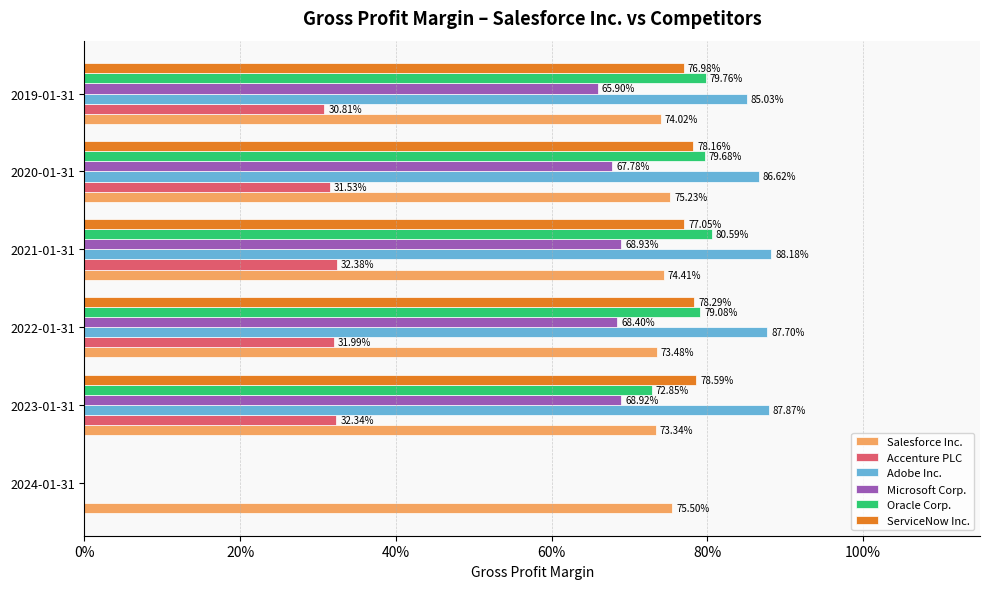

Reading left to right, transcribe all the data shown in this chart.

Salesforce Inc.: 0.8	0.7	0.7	0.7	0.8	0.7
Accenture PLC: 0.0	0.3	0.3	0.3	0.3	0.3
Adobe Inc.: 0.0	0.9	0.9	0.9	0.9	0.9
Microsoft Corp.: 0.0	0.7	0.7	0.7	0.7	0.7
Oracle Corp.: 0.0	0.7	0.8	0.8	0.8	0.8
ServiceNow Inc.: 0.0	0.8	0.8	0.8	0.8	0.8